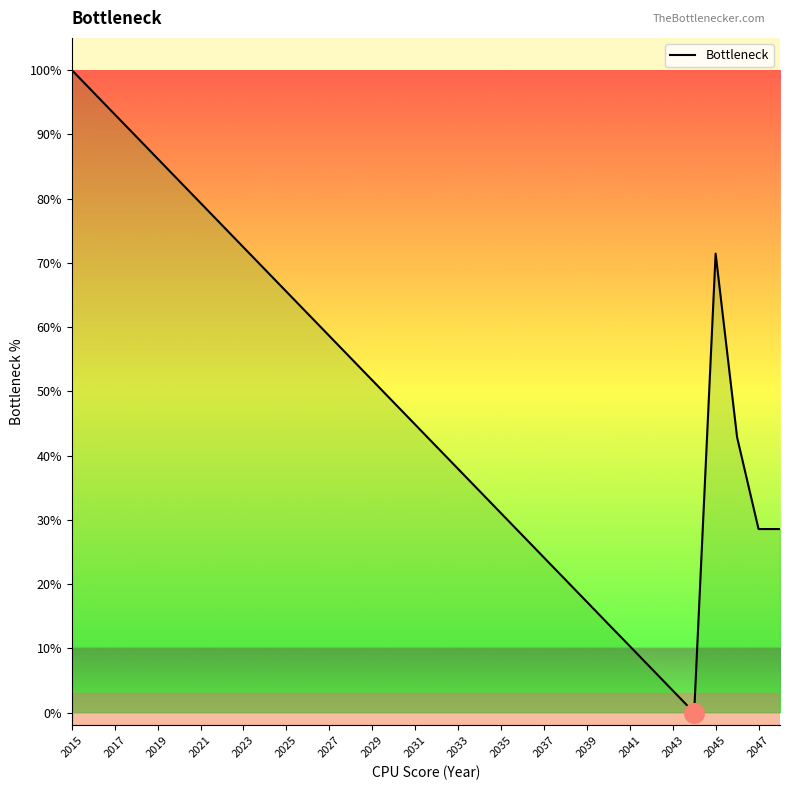

What is the difference between the maximum and minimum values?

100.0